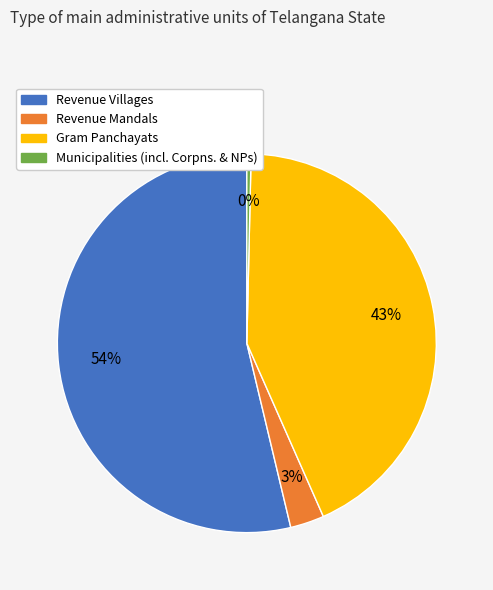

Do Gram Panchayats and Municipalities (incl. Corpns. & NPs) together represent more than half of the pie?

No